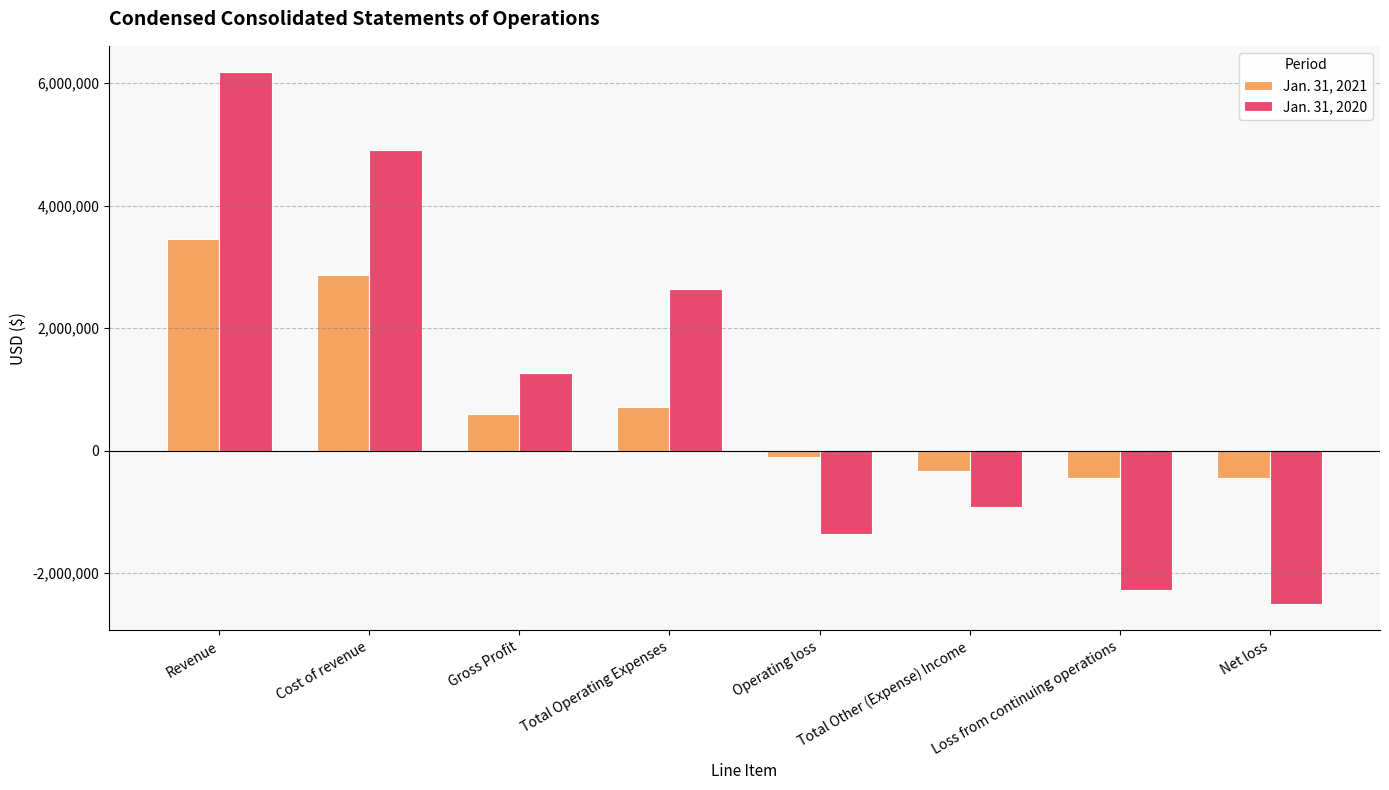

The Jan. 31, 2020 series shows 1762043 at Gross Profit. True or false?

False